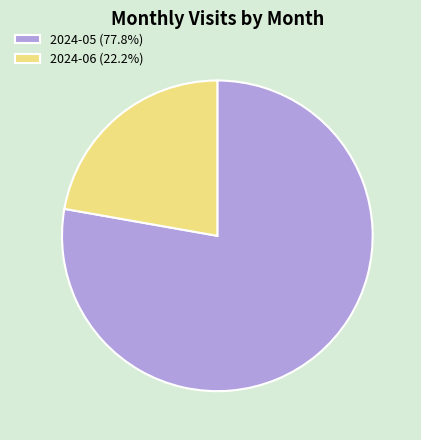

What is the ratio of the value at 2024-06 (22.2%) to the value at 2024-05 (77.8%)?

0.3